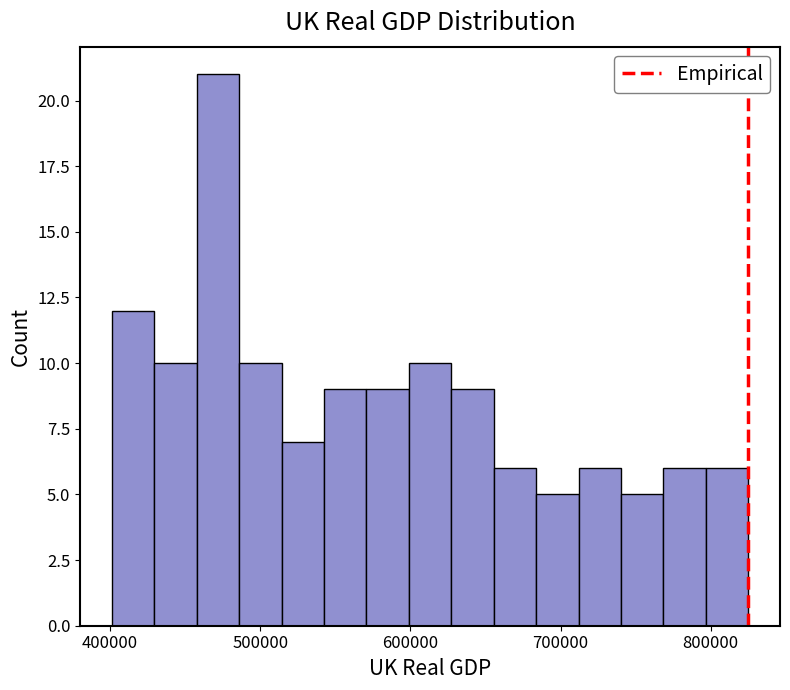

Around what value on the x-axis is the tallest bar? Give the approximate position of its centre, as read against the axis.

470000